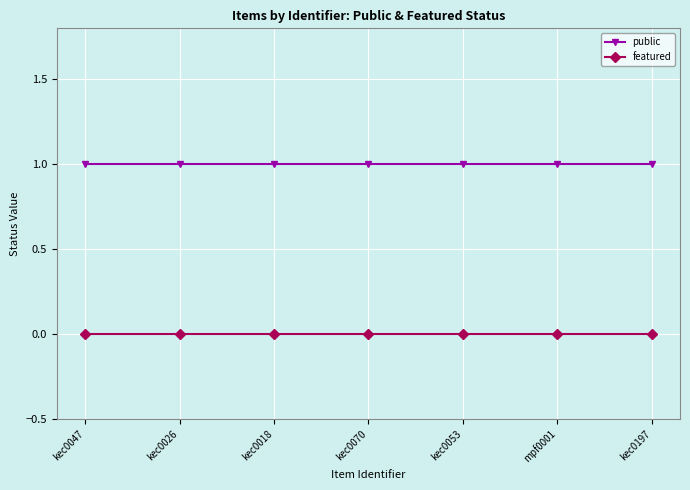

What position from the left is kec0047?

1